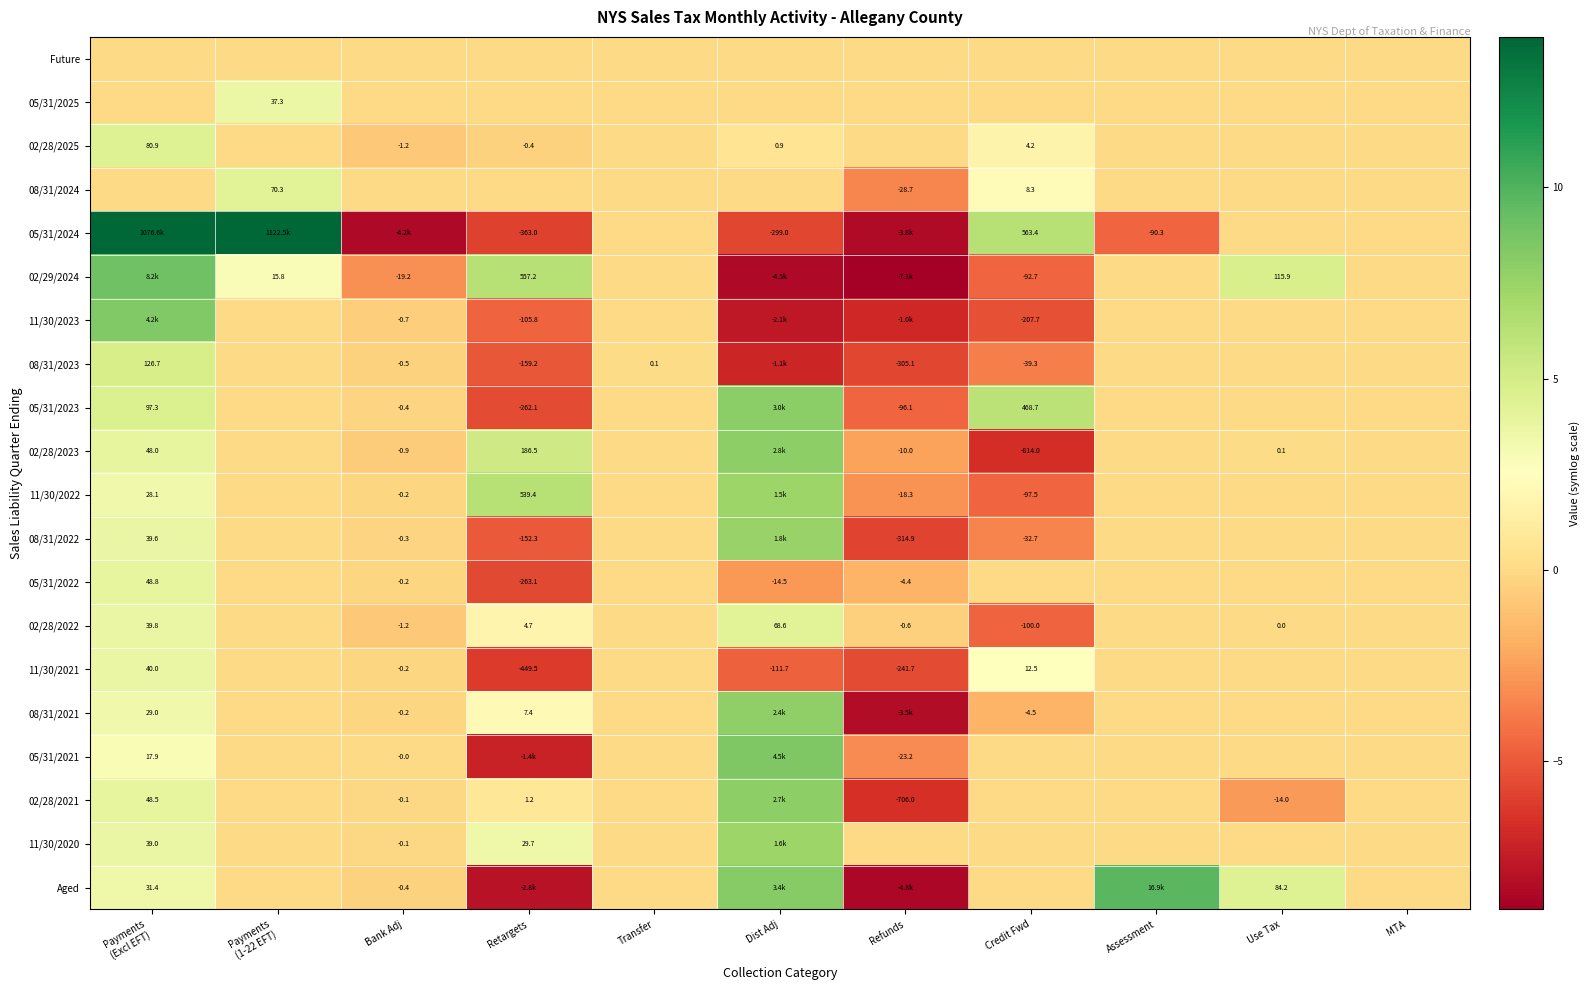

Where is 11/30/2023 nearest to the value 0?

Payments (1-22 EFT)